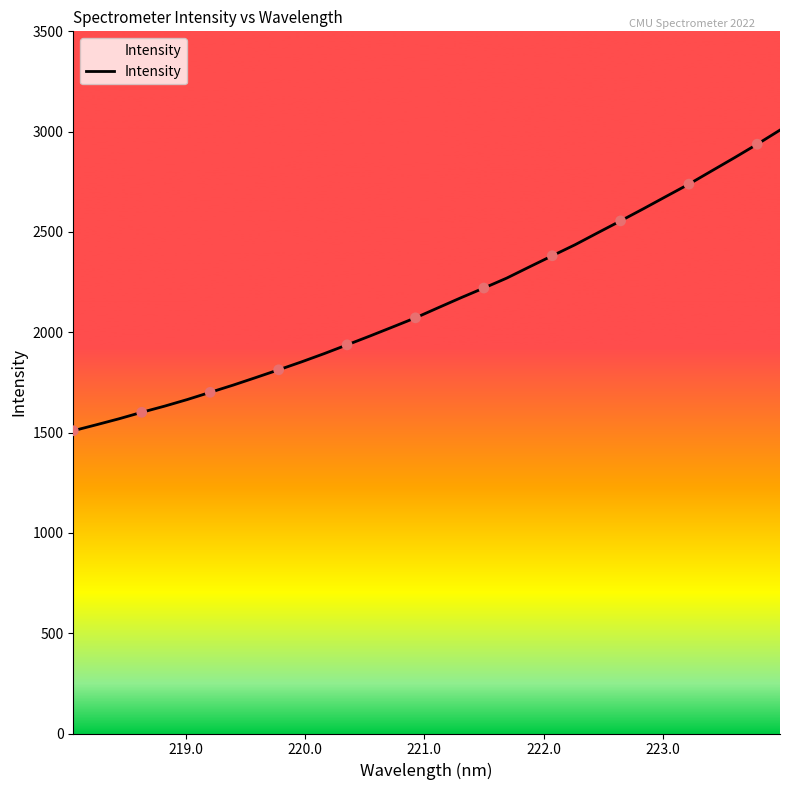

What is the smallest value displayed?

1509.3